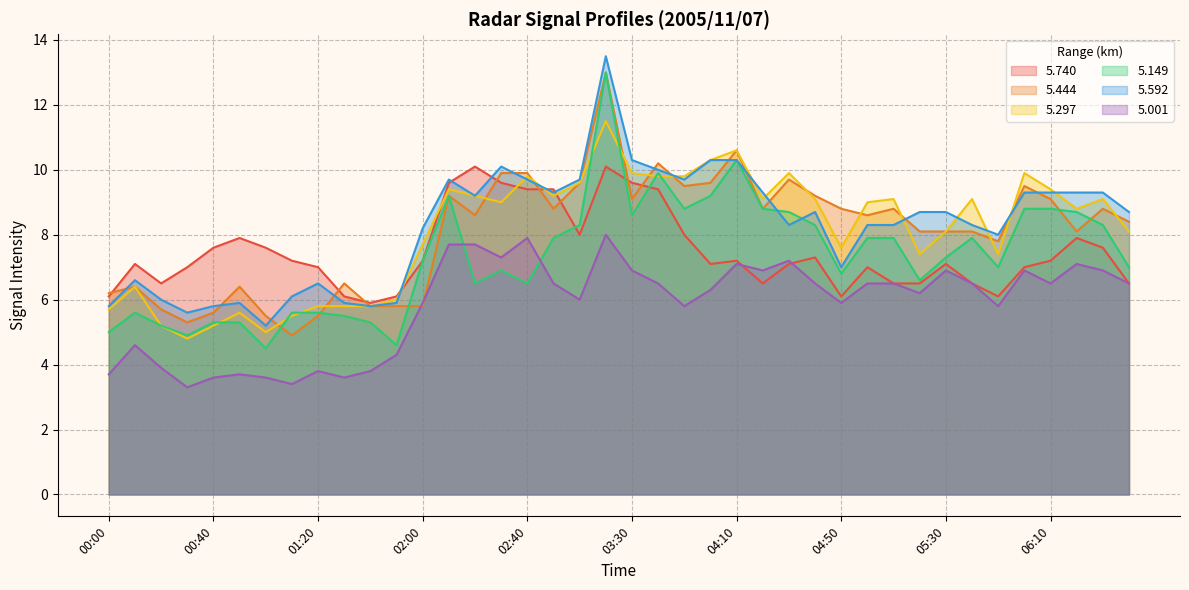

True or false: 5.592 has a value of 13.4 at 06:10.

False